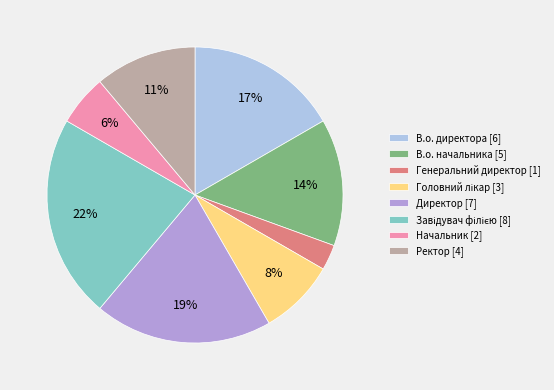

What is the smallest slice in the pie chart?

Генеральний директор [1]